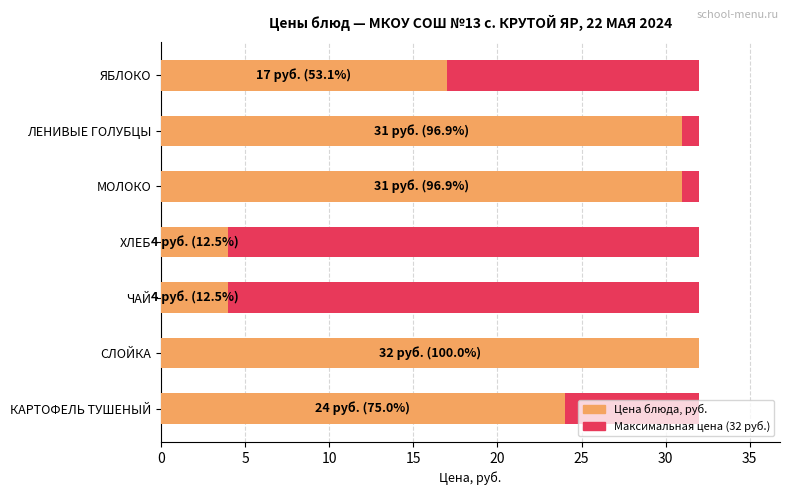

How many data points in Цена блюда, руб. are above 24?

3